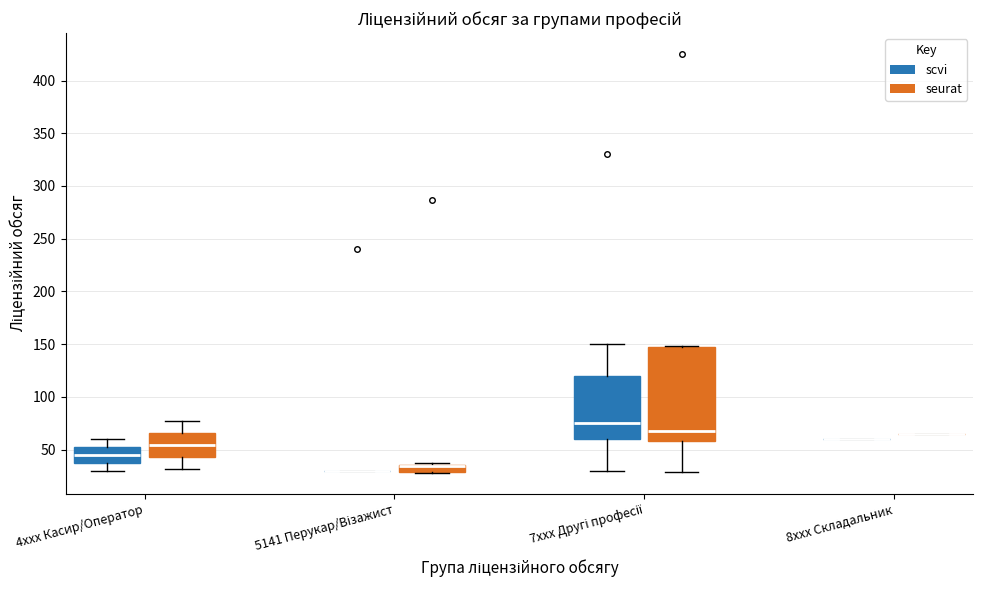

Where is the lower edge of the box for 4xxx Касир/Оператор (seurat) on the y-axis? The values are not printed on the chart, so give them approximately, as read against the axis.

45